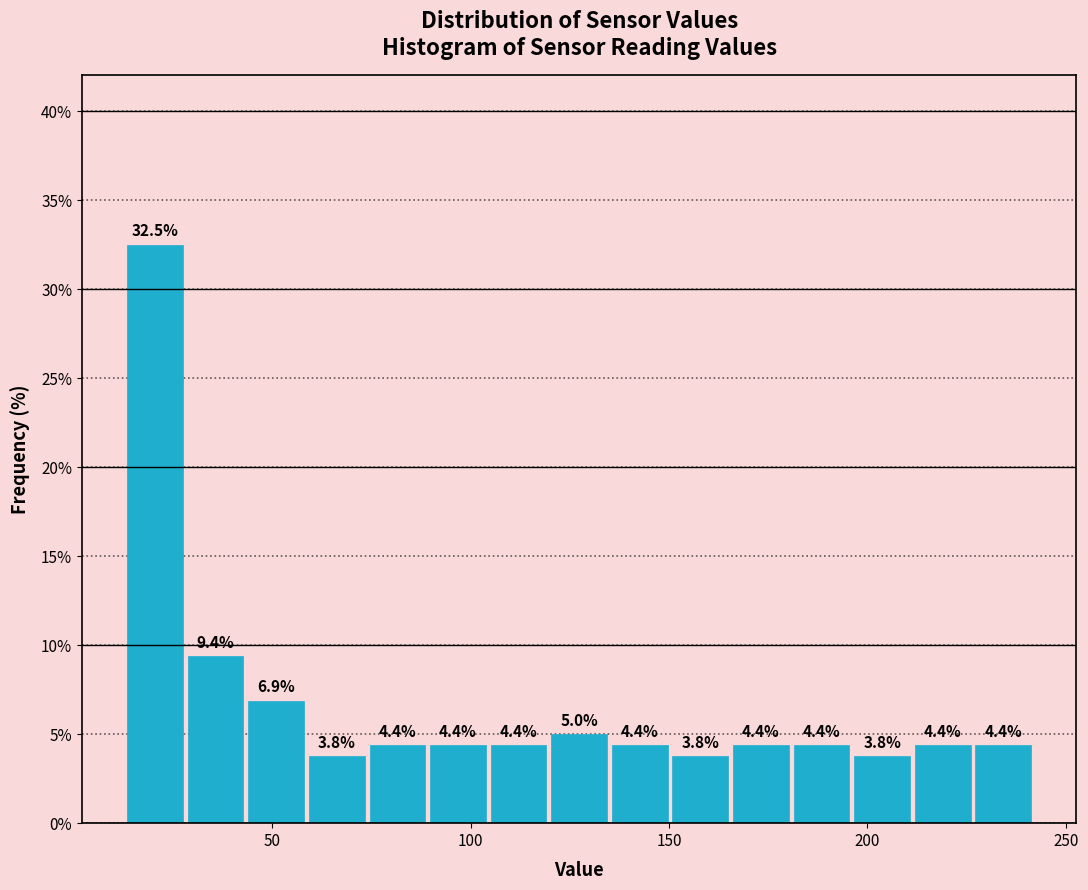

Read against the x-axis, roughly where is the centre of the tallest bar?

20